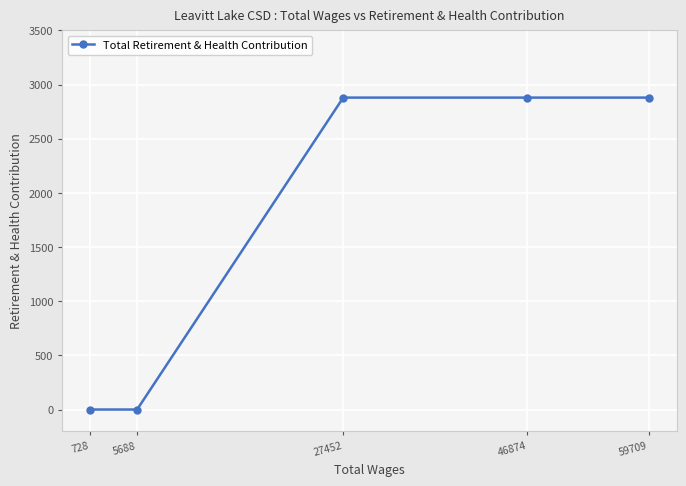

The value at 728 is -1969. True or false?

False